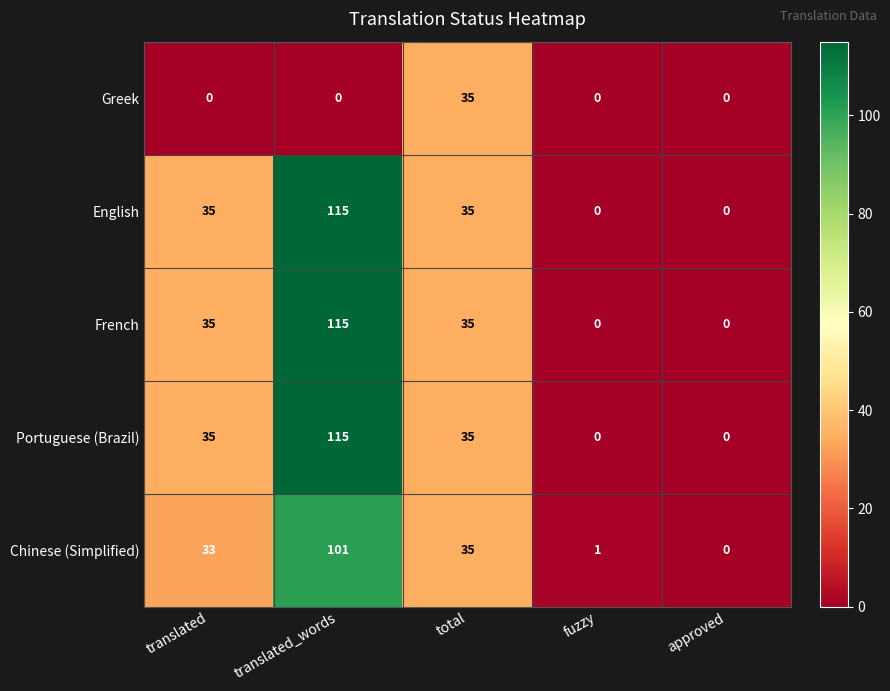

How many categories are shown in the chart?

5